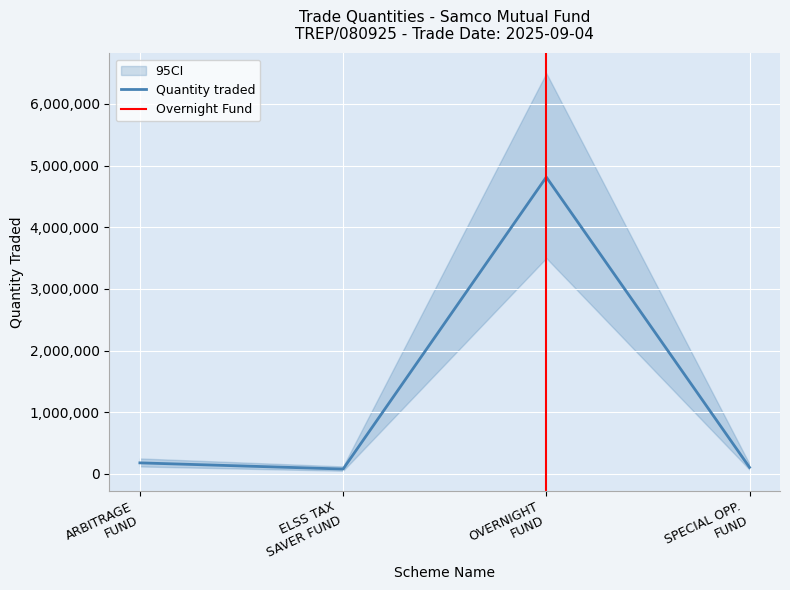

What is the smallest value displayed?

78000